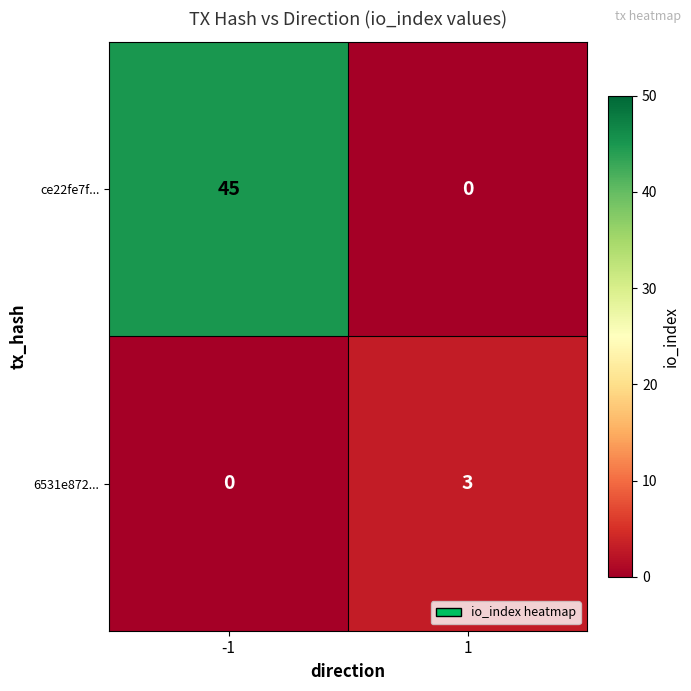

How many distinct data groups are displayed?

2